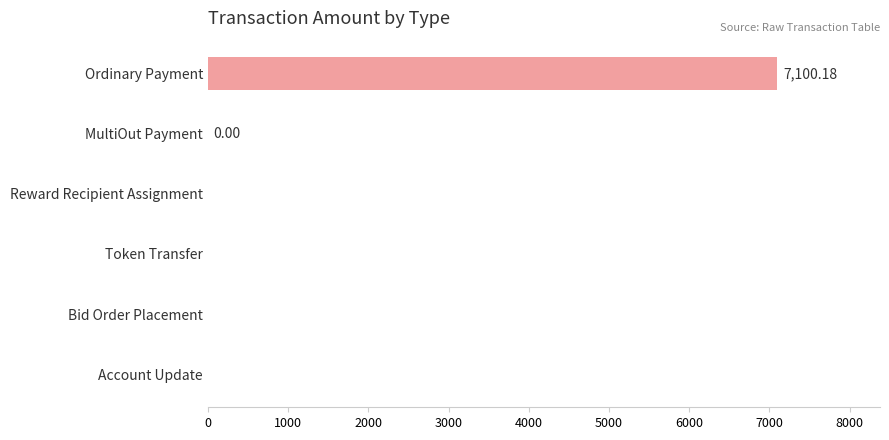

What is the sum of all values?

7100.2